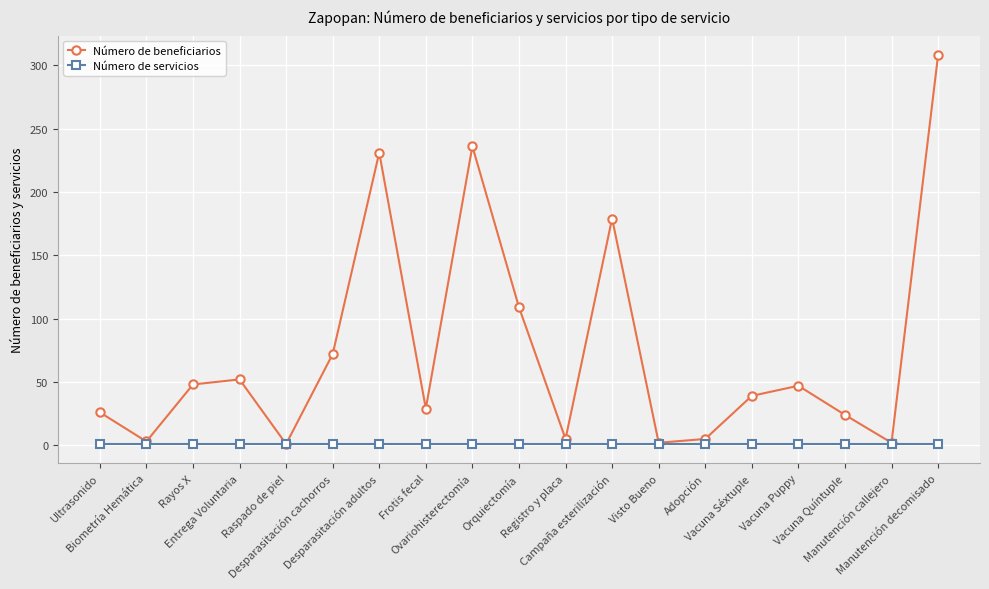

True or false: Número de beneficiarios has a value of 5 at Registro y placa.

True